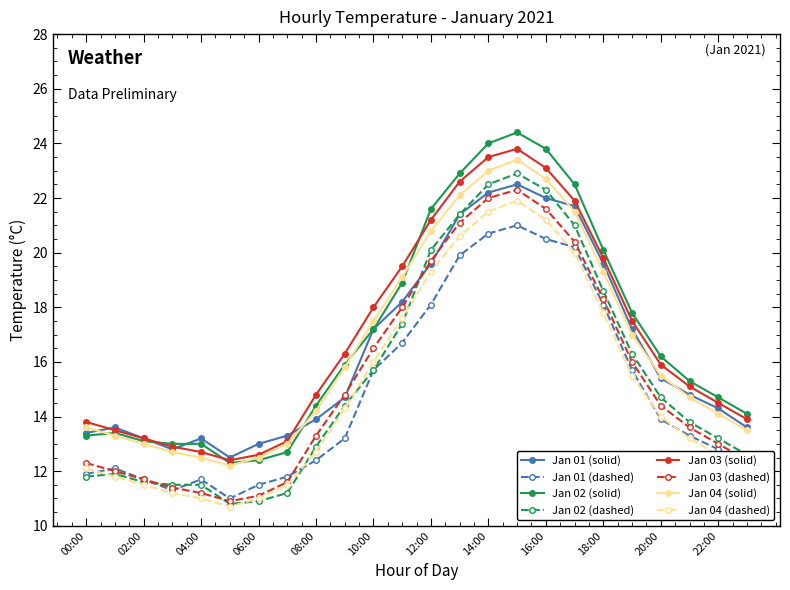

Does the chart have visible grid lines?

No